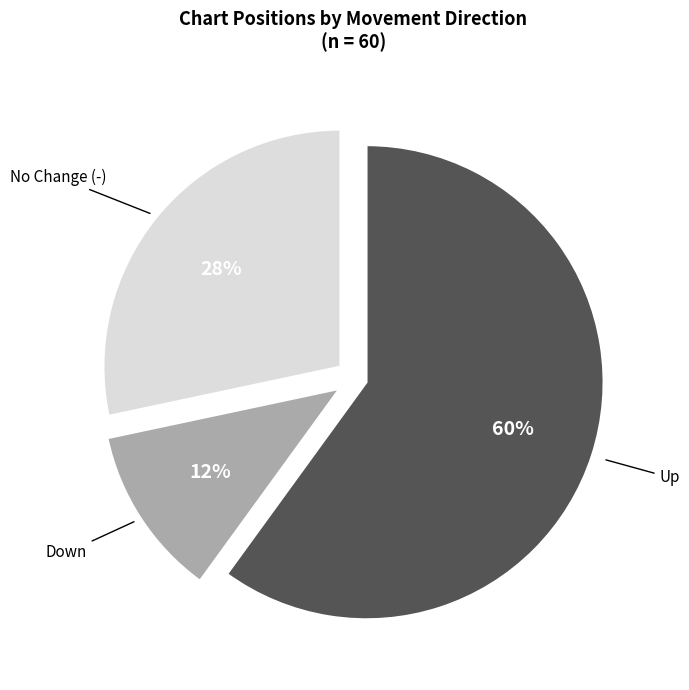

Combined, do Down and No Change (-) account for over 50%?

No